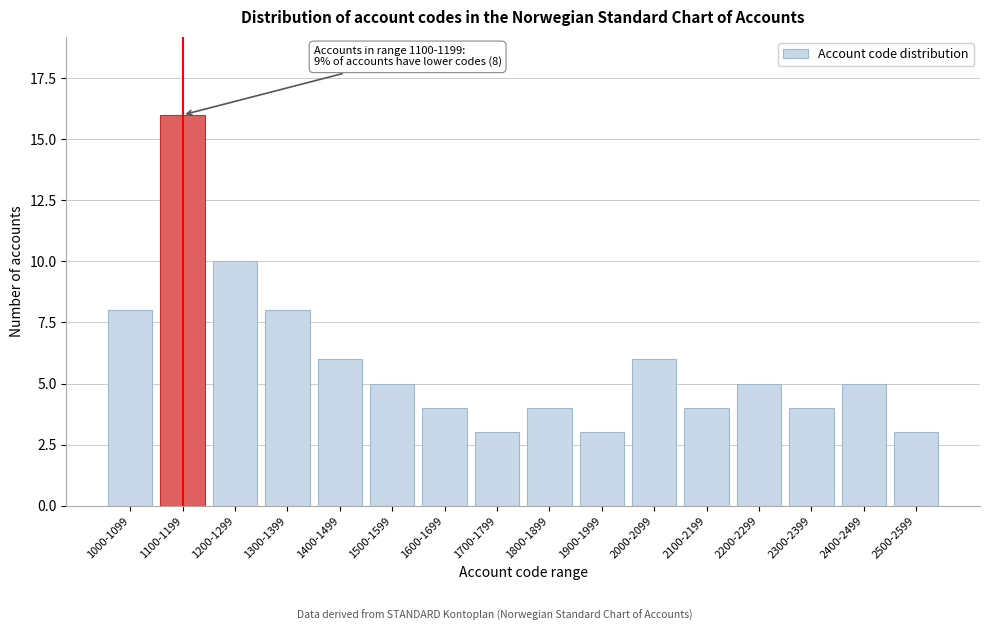

Reading left to right, transcribe all the data shown in this chart.

1000-1099=8	1100-1199=16	1200-1299=10	1300-1399=8	1400-1499=6	1500-1599=5	1600-1699=4	1700-1799=3	1800-1899=4	1900-1999=3	2000-2099=6	2100-2199=4	2200-2299=5	2300-2399=4	2400-2499=5	2500-2599=3